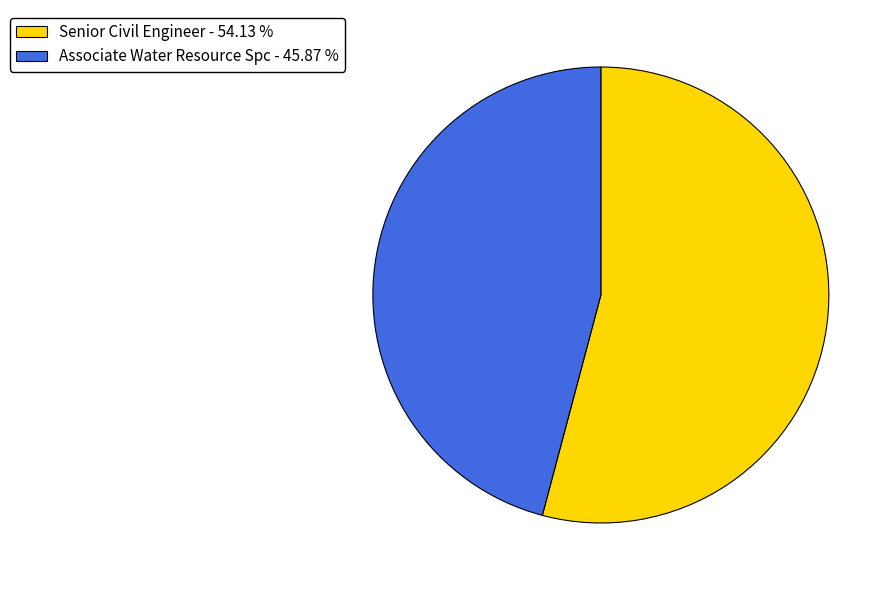

Is there a majority slice in this chart?

Yes